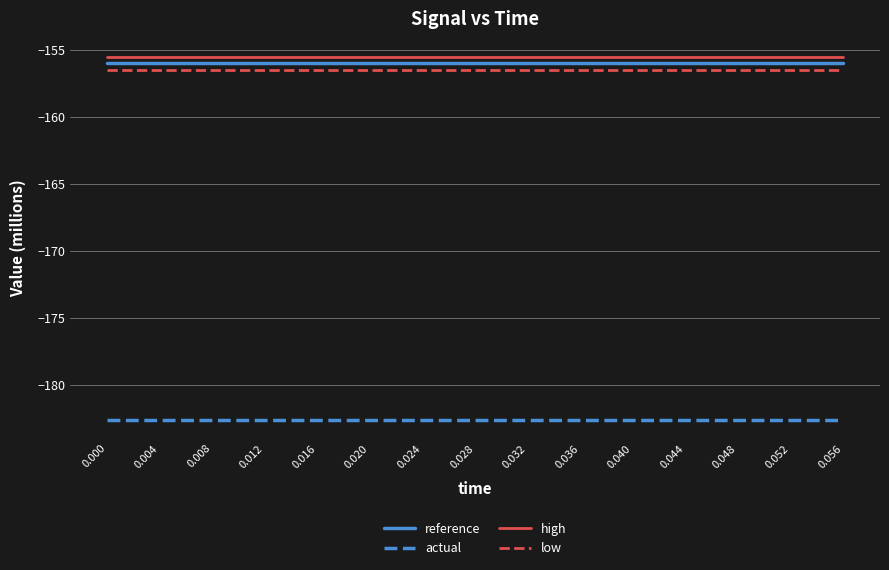

Rank the series at 0.020 from highest to lowest value.

high, reference, low, actual